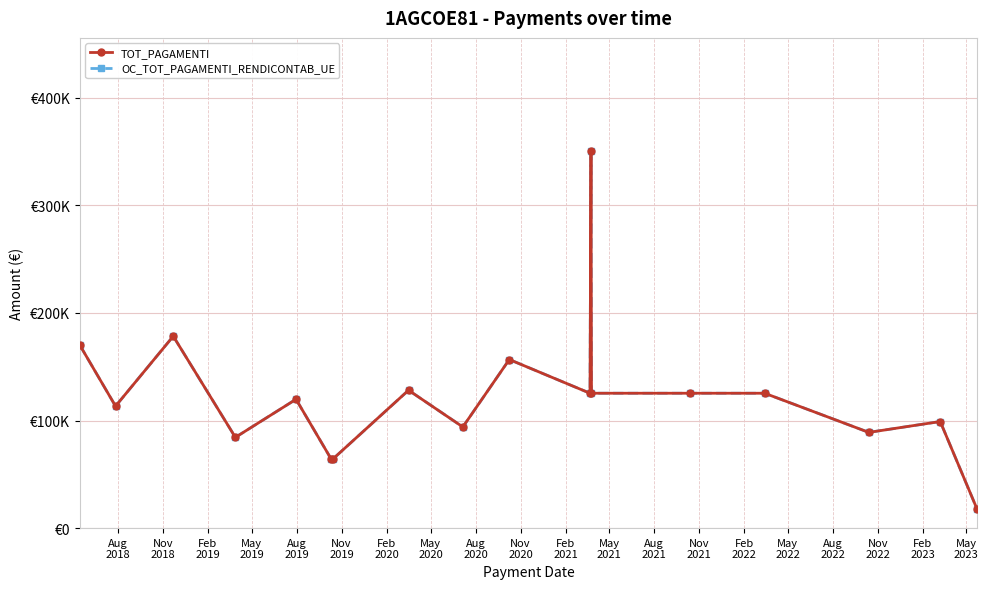

Does the chart have visible grid lines?

Yes